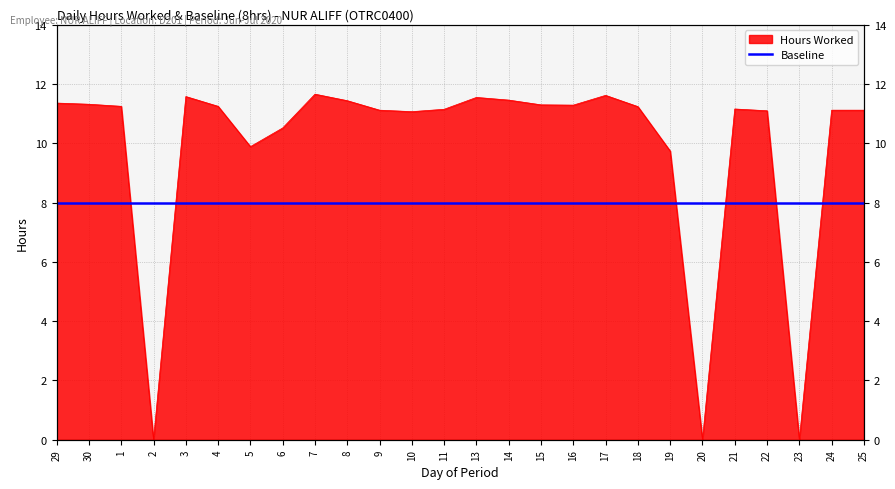

Which label corresponds to the smallest value in the chart?

2